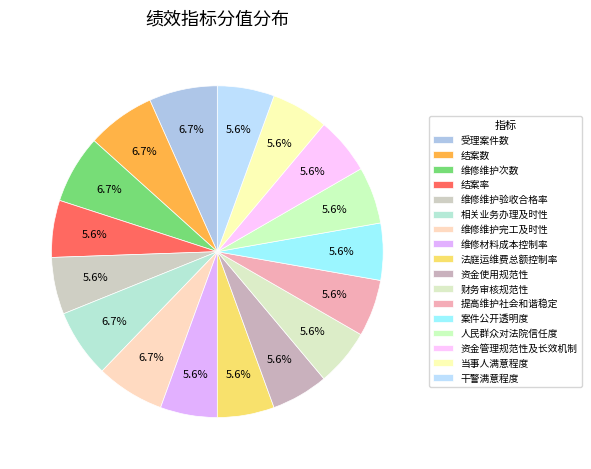

True or false: 人民群众对法院信任度 accounts for 6% of the total.

True